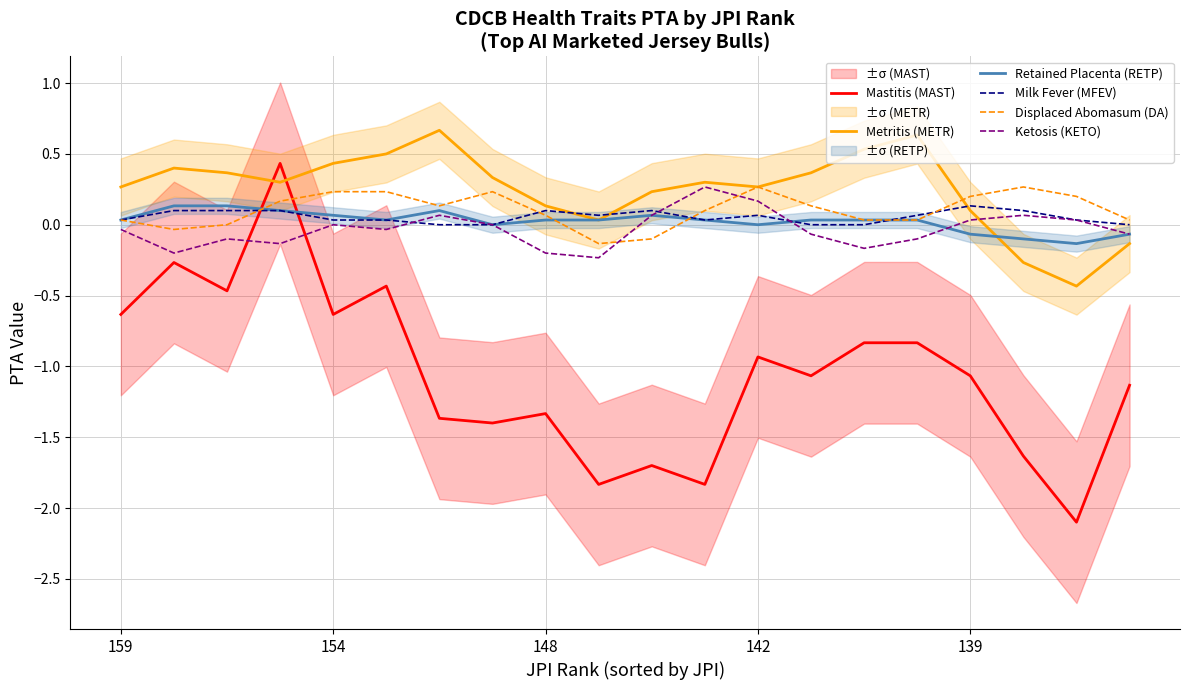

Count the number of categories in the chart.

20